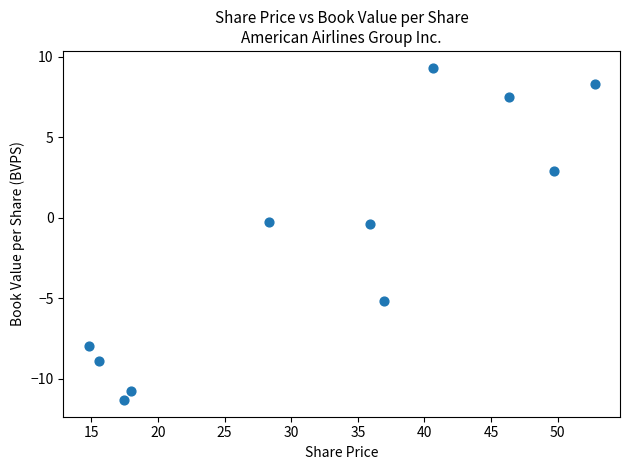

What is the range of X values (max minus min)?

38.0